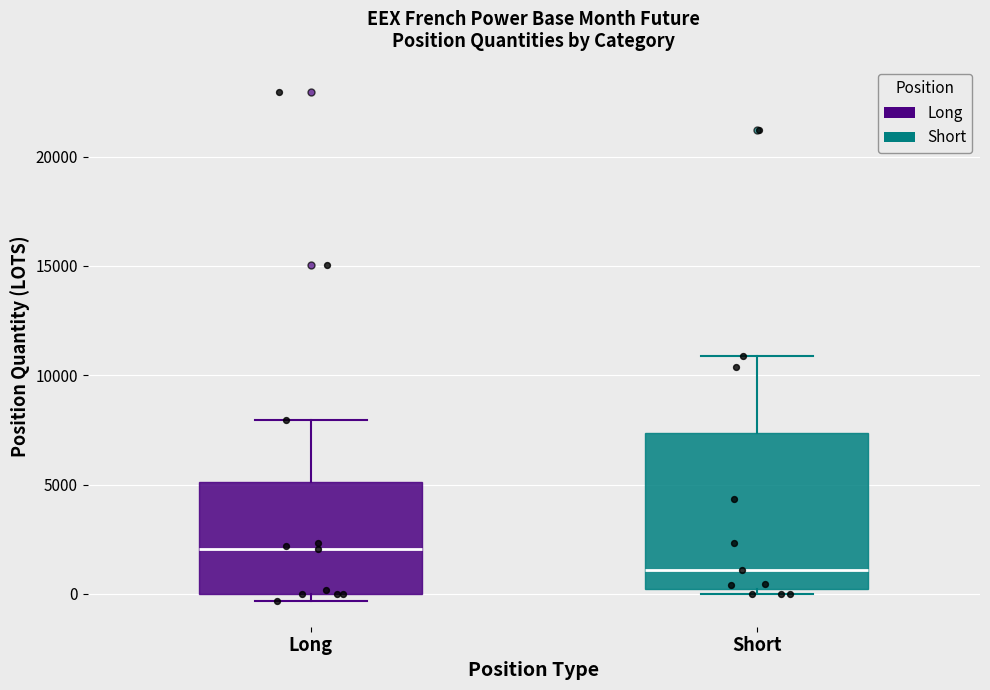

Reading left to right, transcribe this box plot: for each box, give where its median line is, the range the box spans, and where its two whiskers end, as read against the y-axis. The values are not printed on the chart, so give them approximately, as read against the axis.

Long: median 2000, box 0 to 5000, whiskers -500 to 8000
Short: median 1000, box 0 to 7500, whiskers 0 (just below the box's lower edge) to 11000